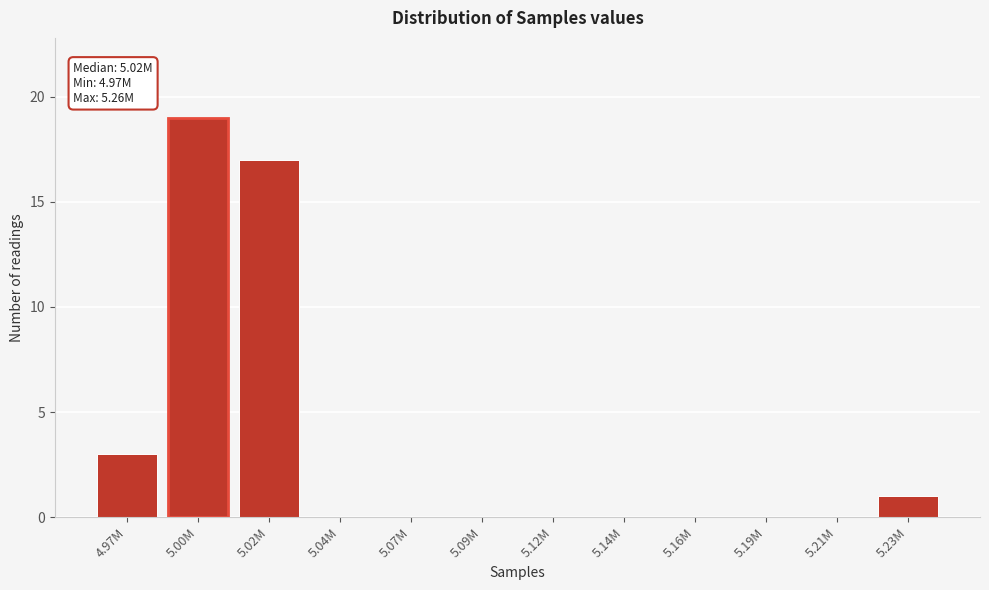

Reading right to left, what are all the values shown in this chart?

5.23M=1	5.21M=0	5.19M=0	5.16M=0	5.14M=0	5.12M=0	5.09M=0	5.07M=0	5.04M=0	5.02M=17	5.00M=19	4.97M=3